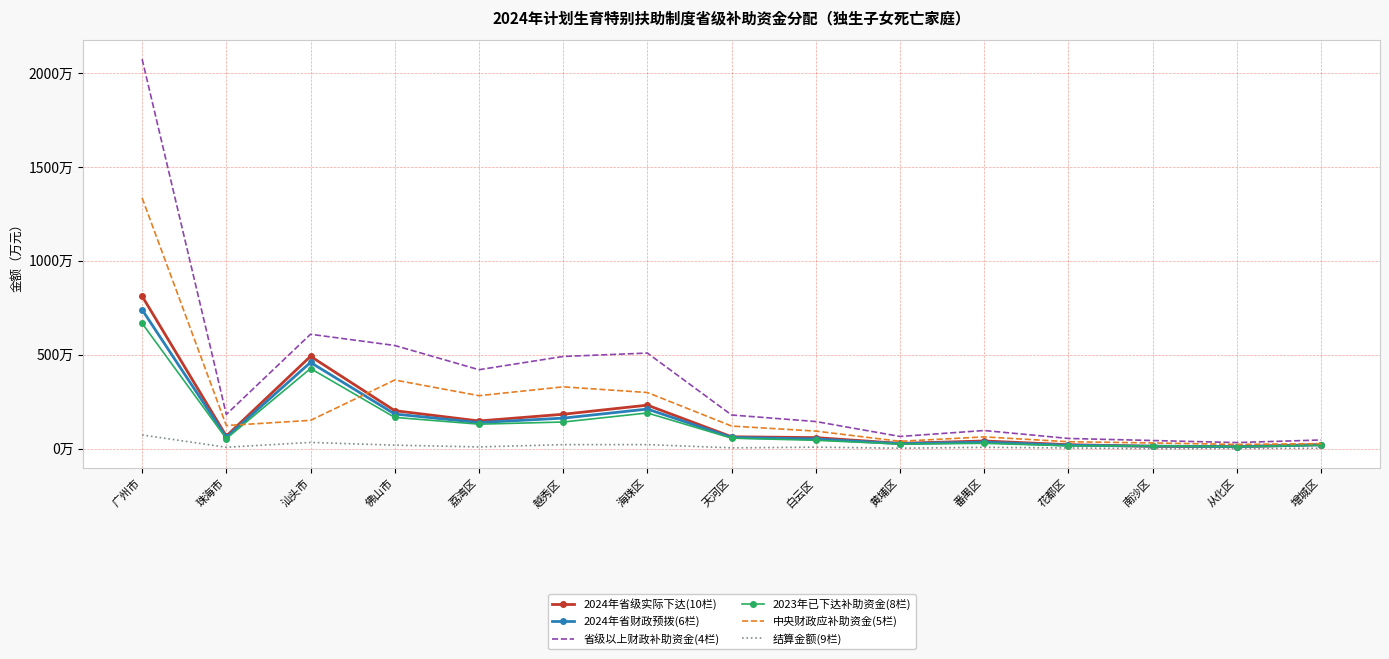

Which series has the widest spread of values?

省级以上财政补助资金(4栏)